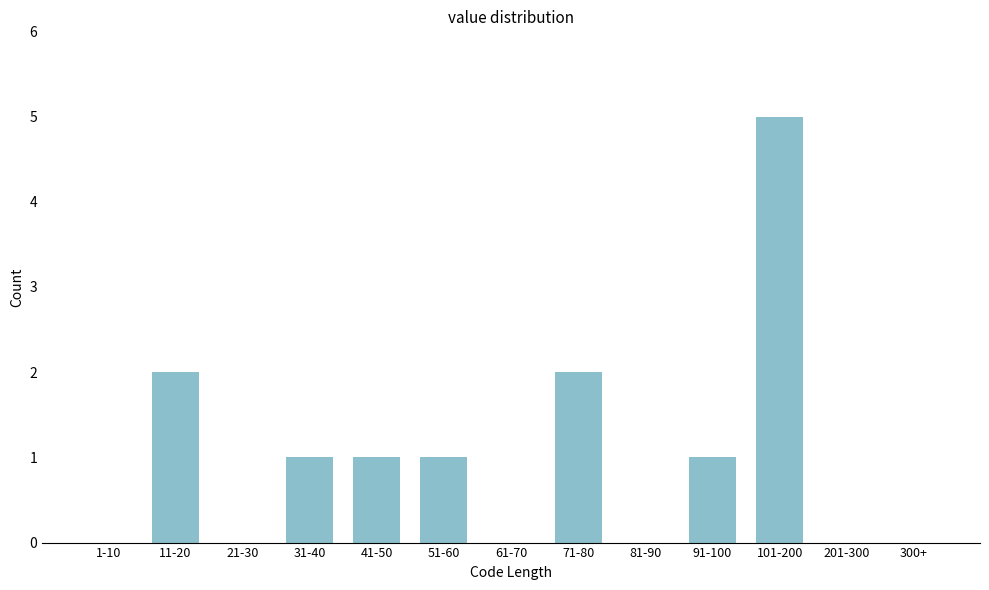

Reading right to left, list all the values displayed in this chart.

300+=0	201-300=0	101-200=5	91-100=1	81-90=0	71-80=2	61-70=0	51-60=1	41-50=1	31-40=1	21-30=0	11-20=2	1-10=0